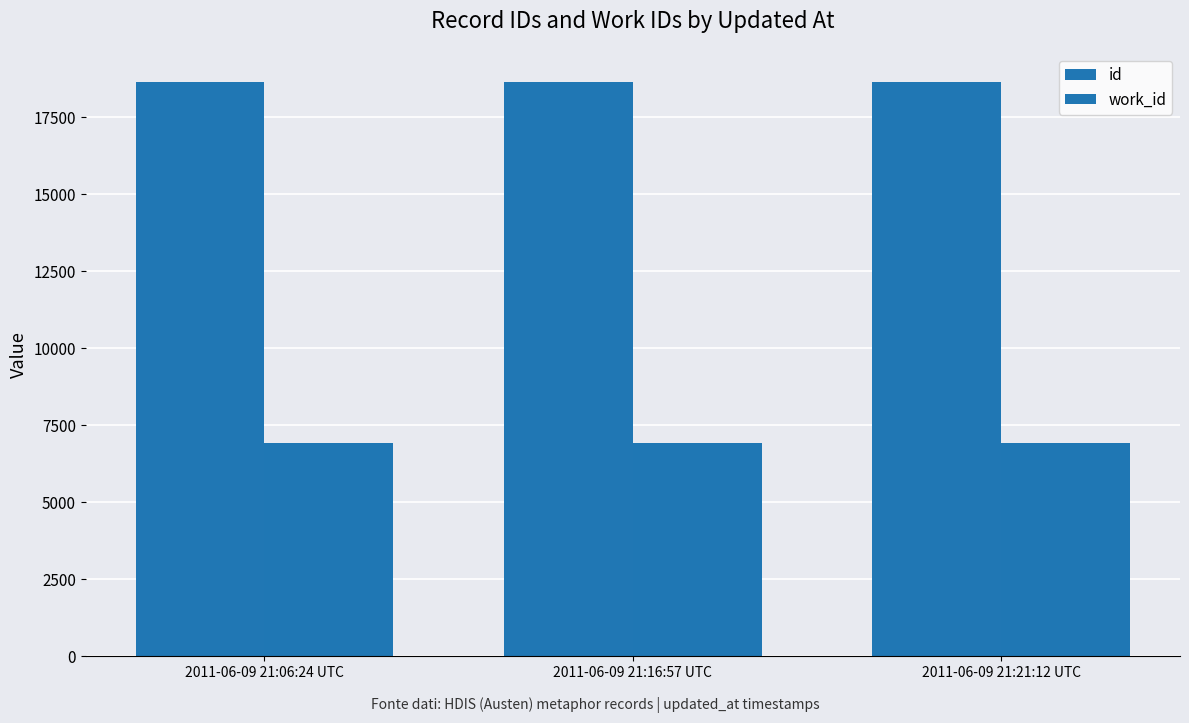

True or false: work_id has a value of 11347 at 2011-06-09 21:21:12 UTC.

False